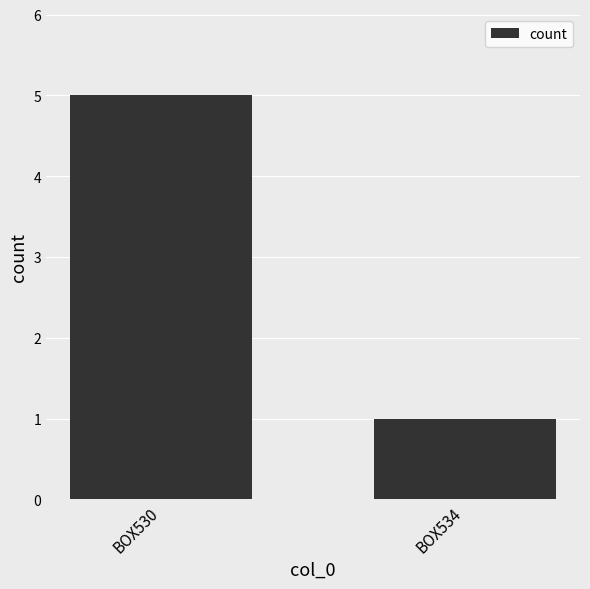

Which has a higher value, BOX530 or BOX534?

BOX530